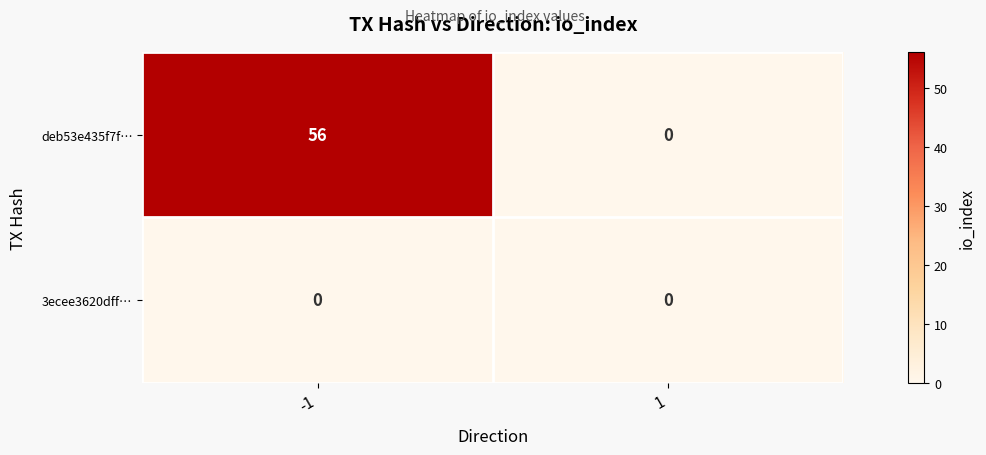

How many categories are shown in the chart?

2